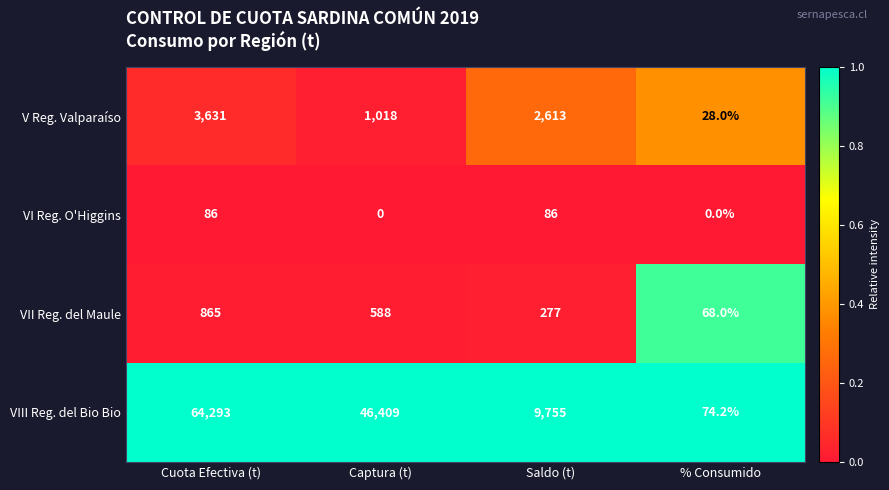

What is the difference between the maximum and second lowest values in the VI Reg. O'Higgins series?

86.0